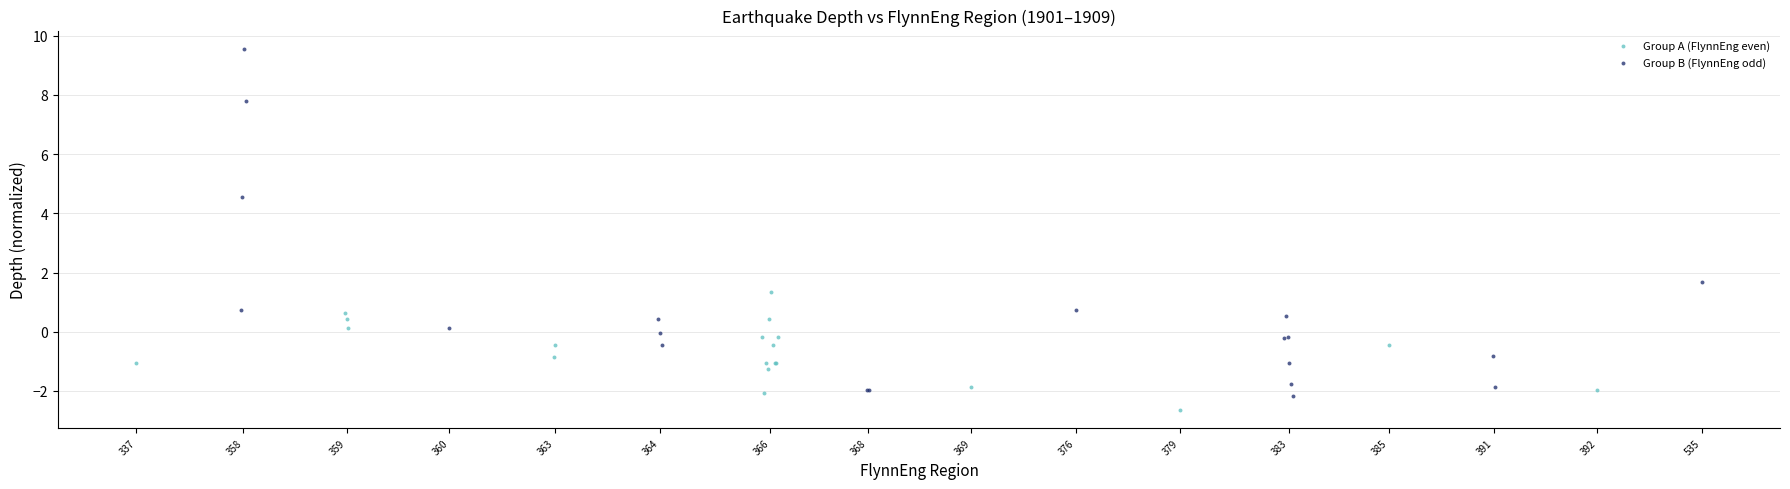

Which series has the largest Y range (max minus min)?

Group B (FlynnEng odd)